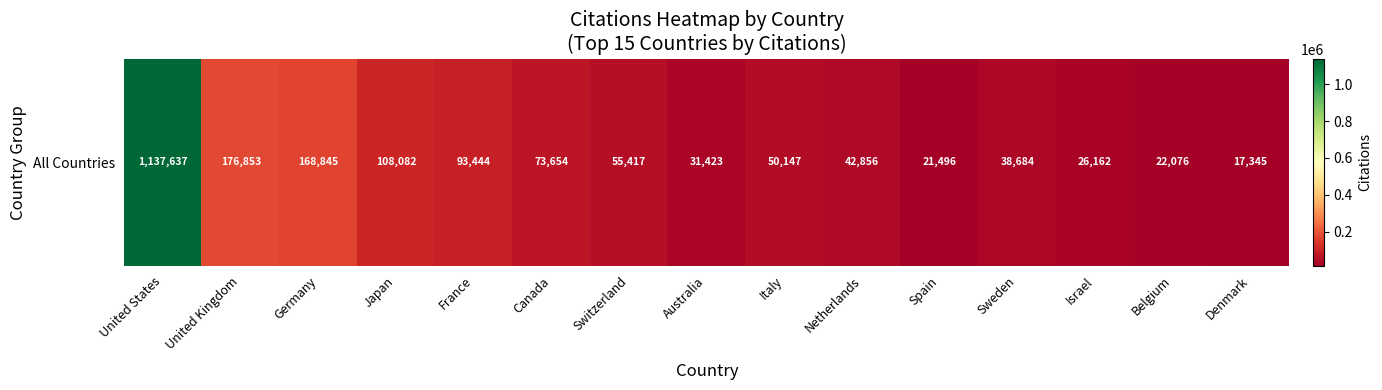

Reading left to right, extract all data points from this chart.

United States=1137637	United Kingdom=176853	Germany=168845	Japan=108082	France=93444	Canada=73654	Switzerland=55417	Australia=31423	Italy=50147	Netherlands=42856	Spain=21496	Sweden=38684	Israel=26162	Belgium=22076	Denmark=17345